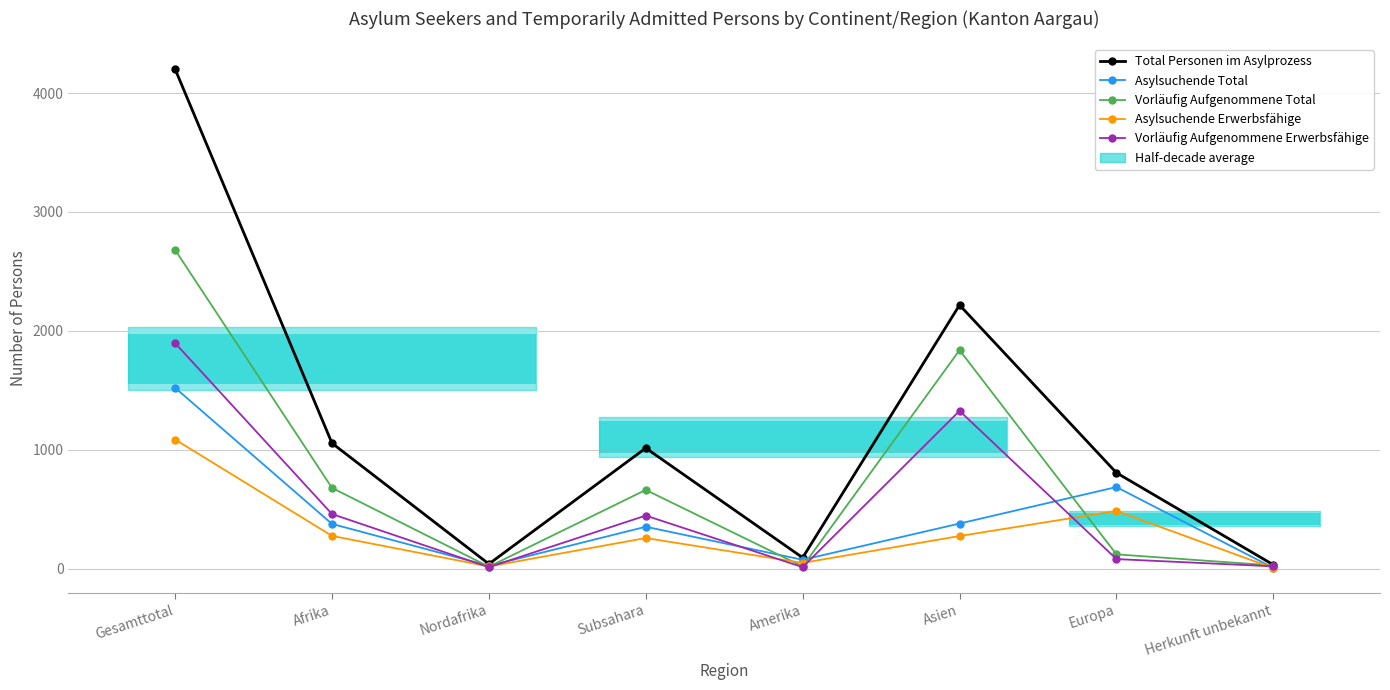

Which category has the lowest value in the Asylsuchende Erwerbsfähige series?

Herkunft unbekannt